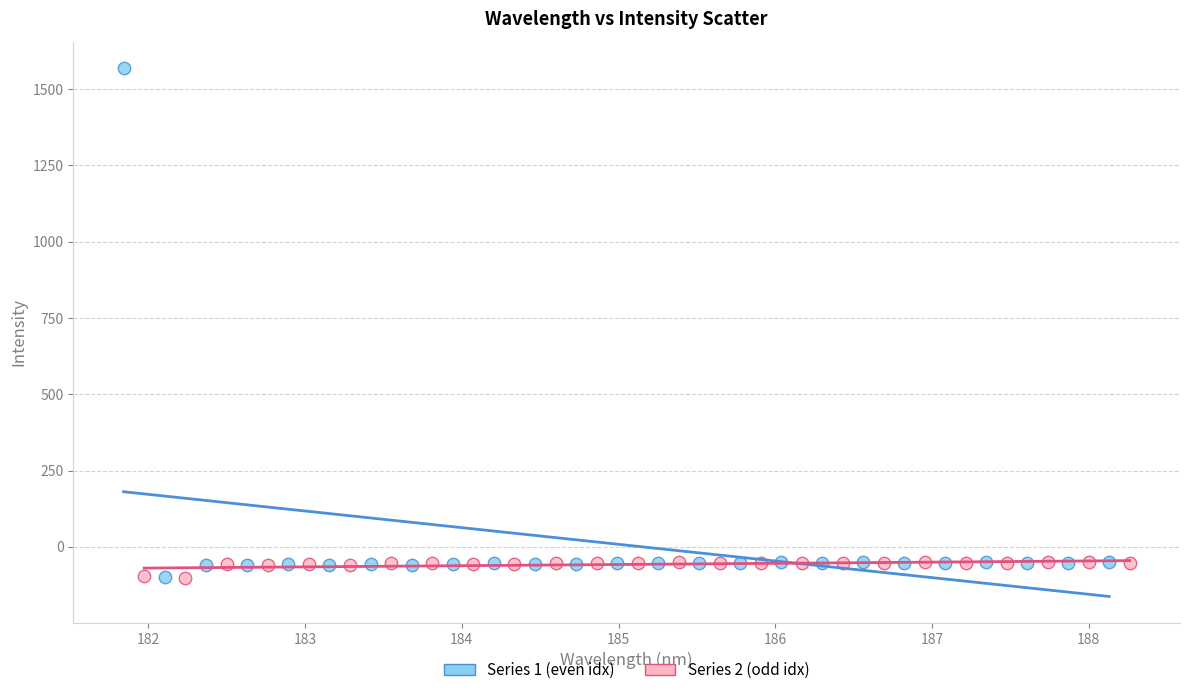

Which series contains the highest Y value?

Series 1 (even idx)